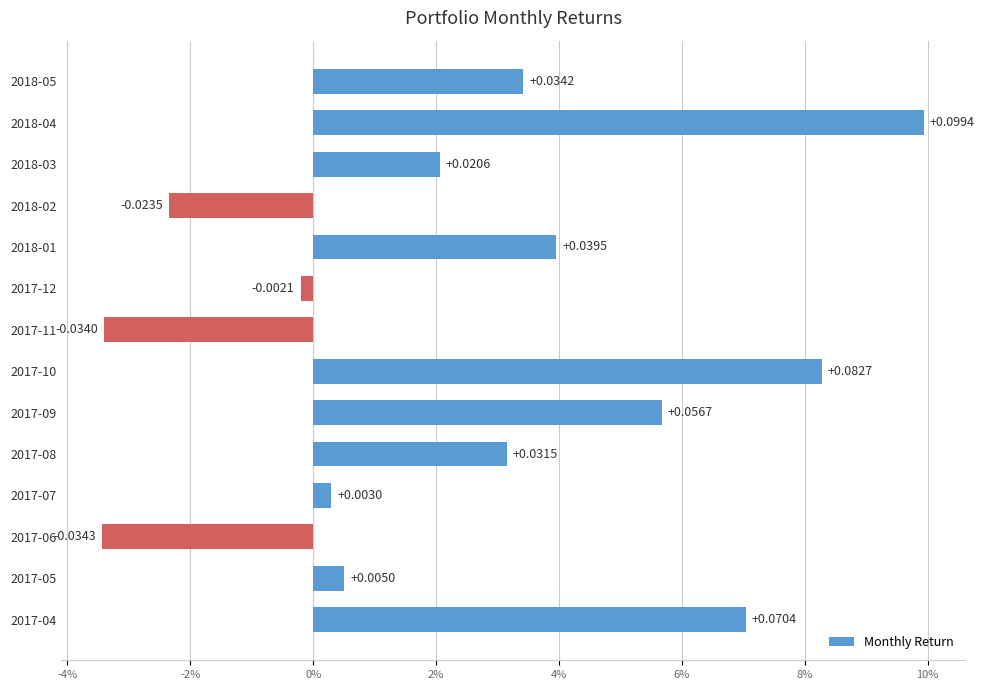

Rank the categories by value from highest to lowest.

2018-04, 2017-10, 2017-04, 2017-09, 2018-01, 2018-05, 2017-08, 2018-03, 2017-05, 2017-07, 2017-12, 2018-02, 2017-11, 2017-06